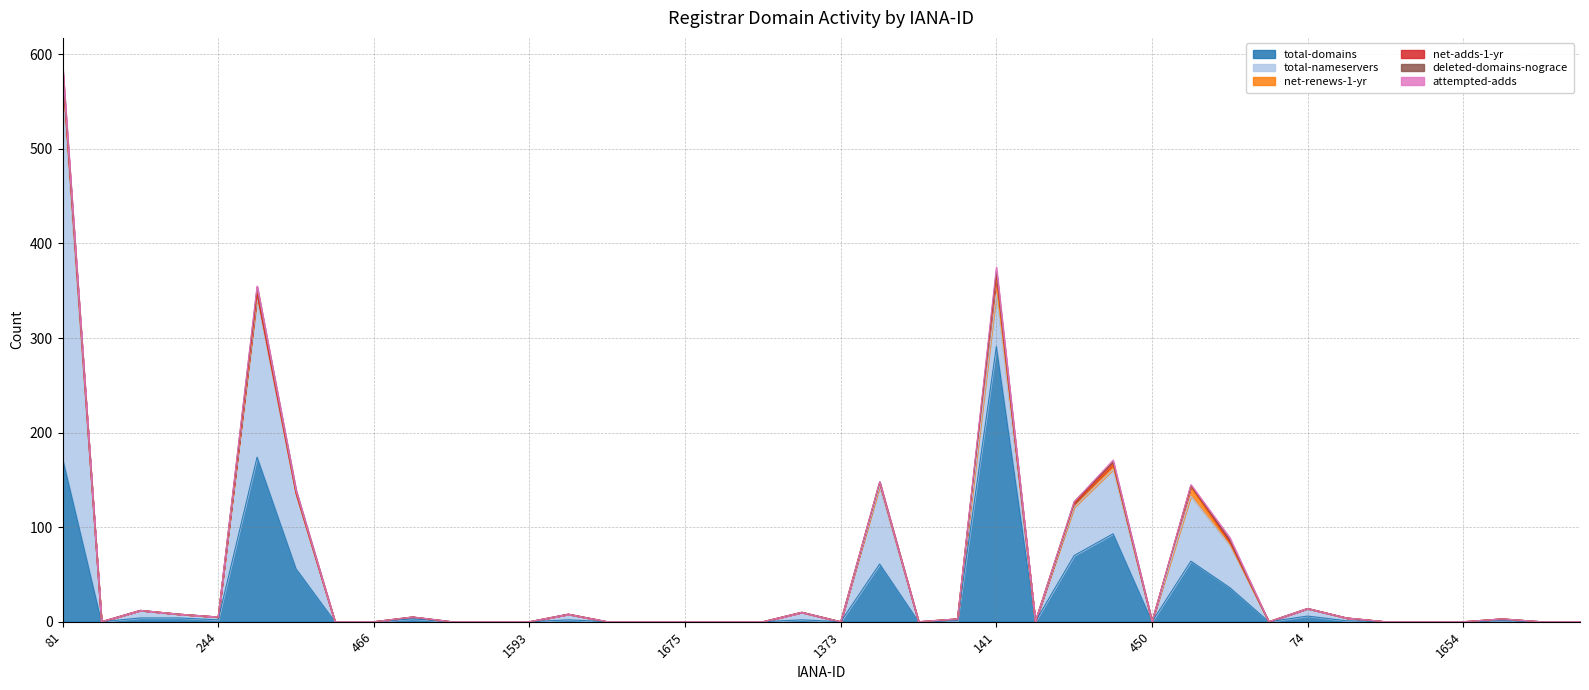

Does the chart display data point markers on the line(s)?

No